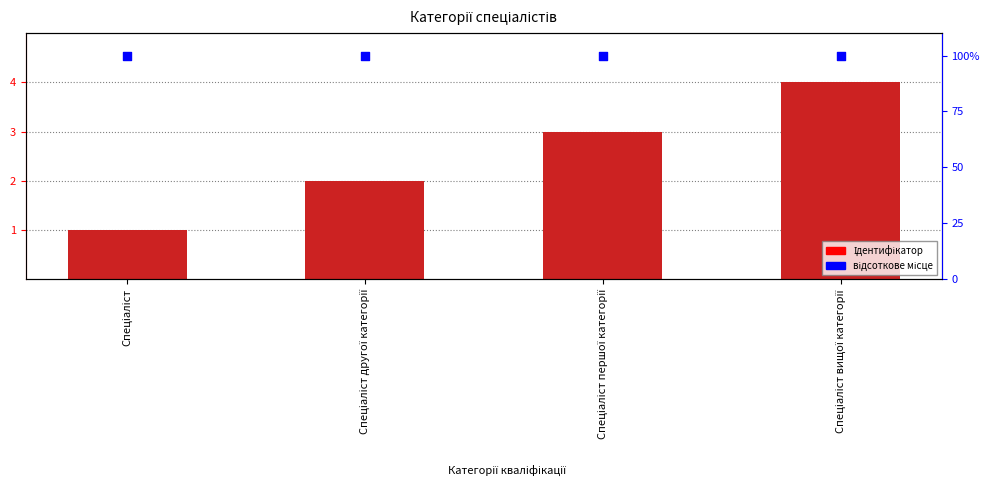

Which series reaches the minimum Y coordinate?

Ідентифікатор